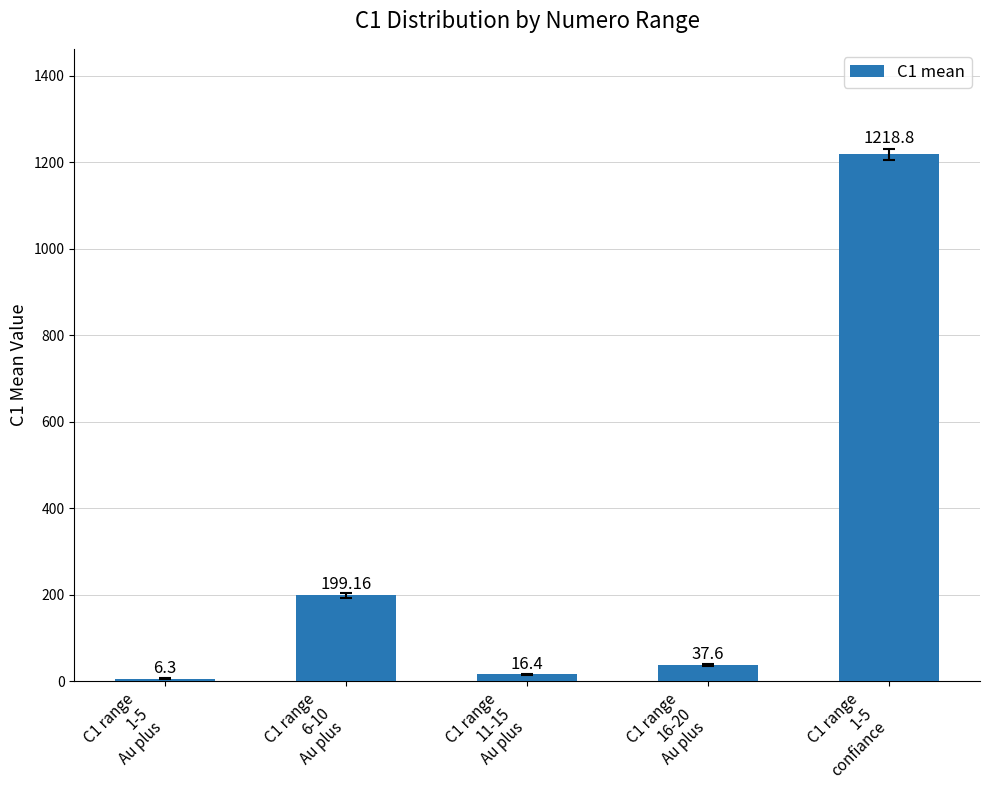

Between C1 range
1-5
Au plus and C1 range
16-20
Au plus, which is larger?

C1 range
16-20
Au plus